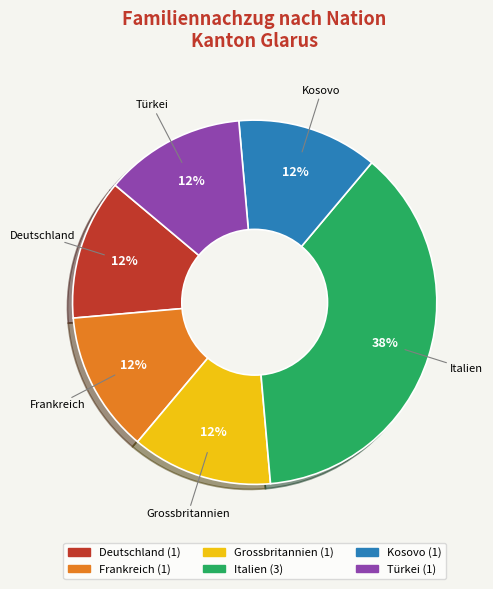

Approximately how many times larger is the value at Kosovo compared to Frankreich?

1.0